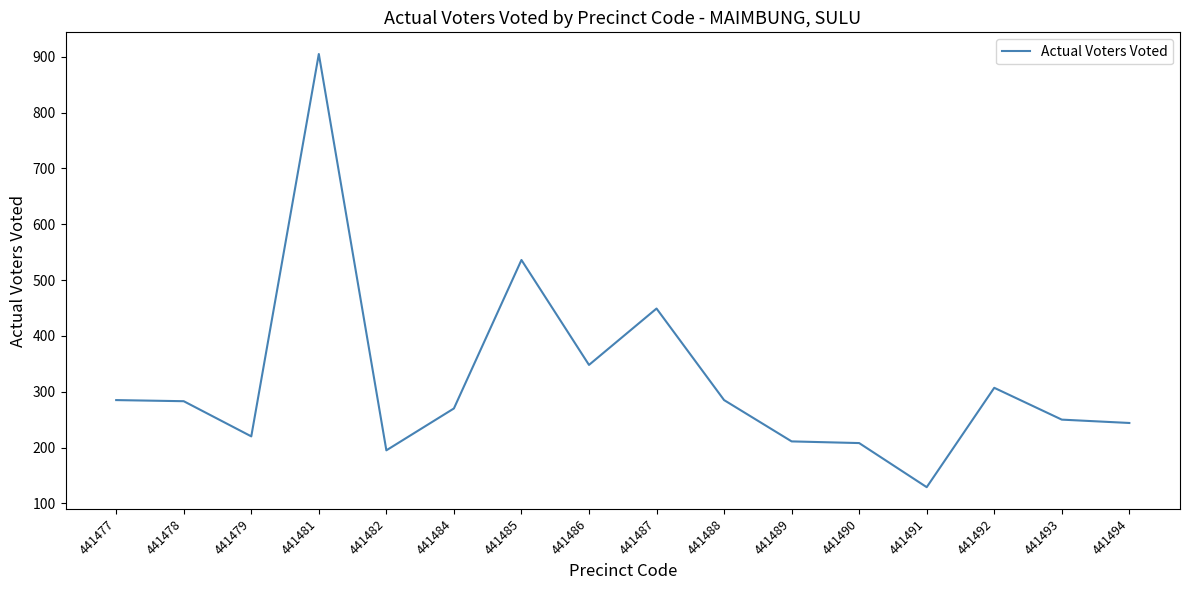

Which has a higher value, 441478 or 441493?

441478